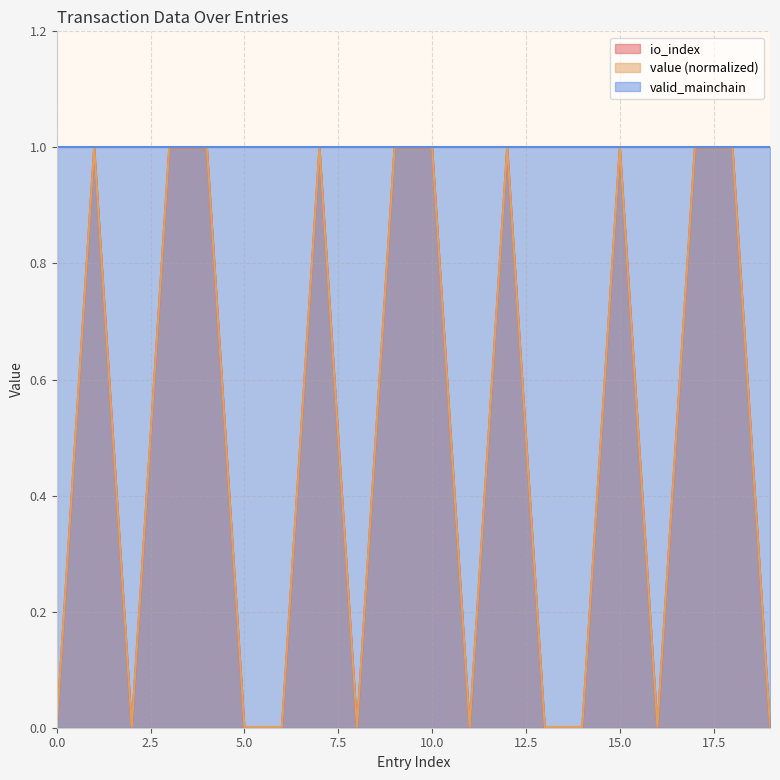

How many lines are shown in the chart?

3